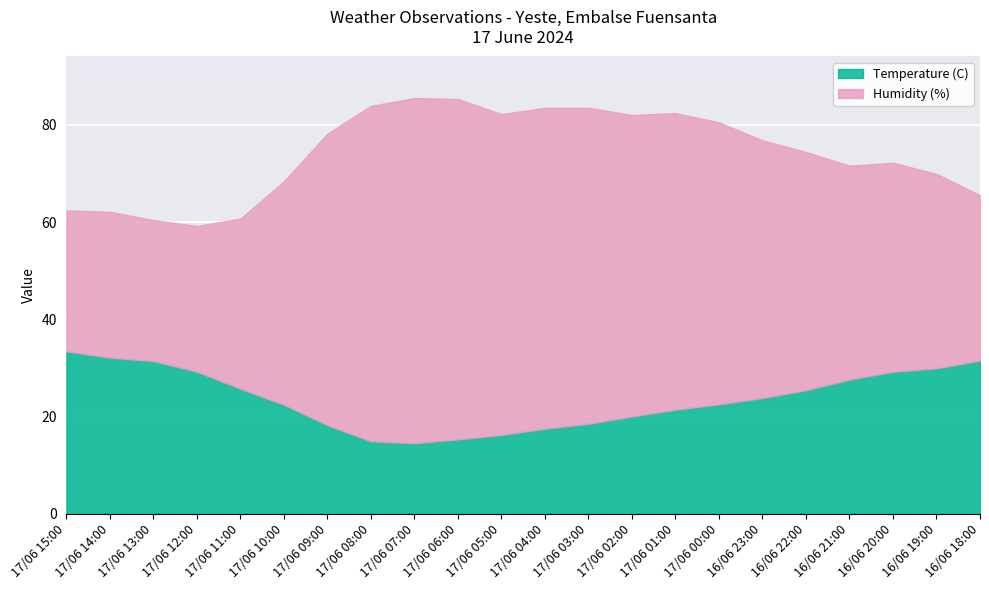

The value of Humidity (%) at 17/06 00:00 is 139.1. True or false?

False